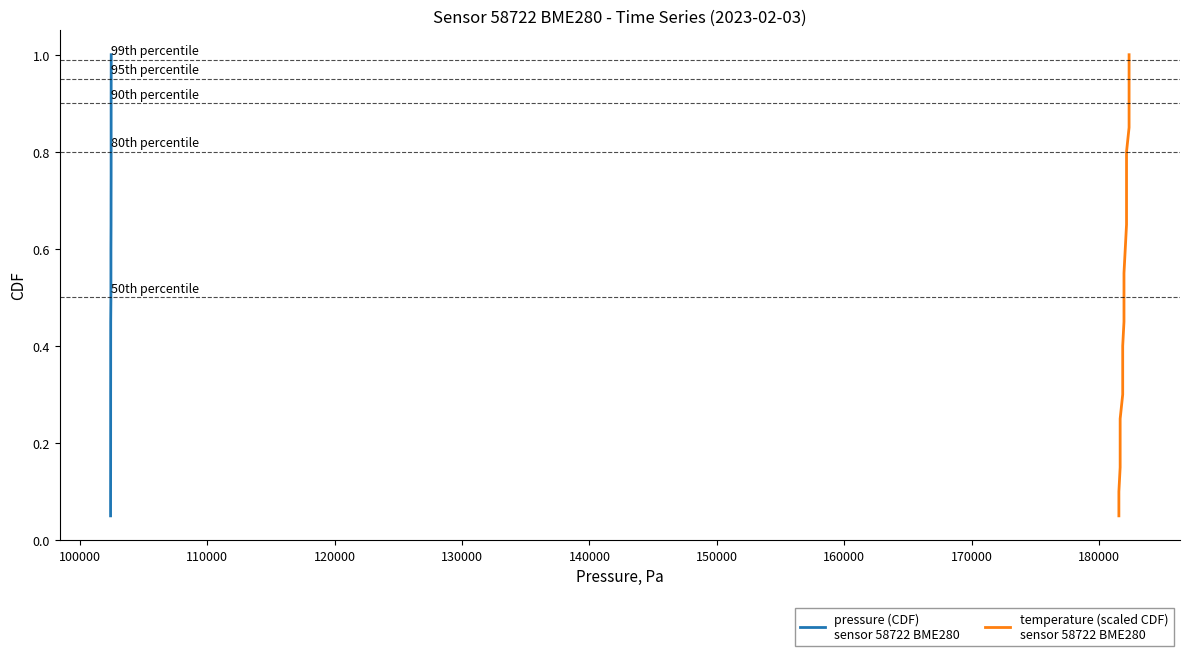

What is the greatest value displayed?

1.0